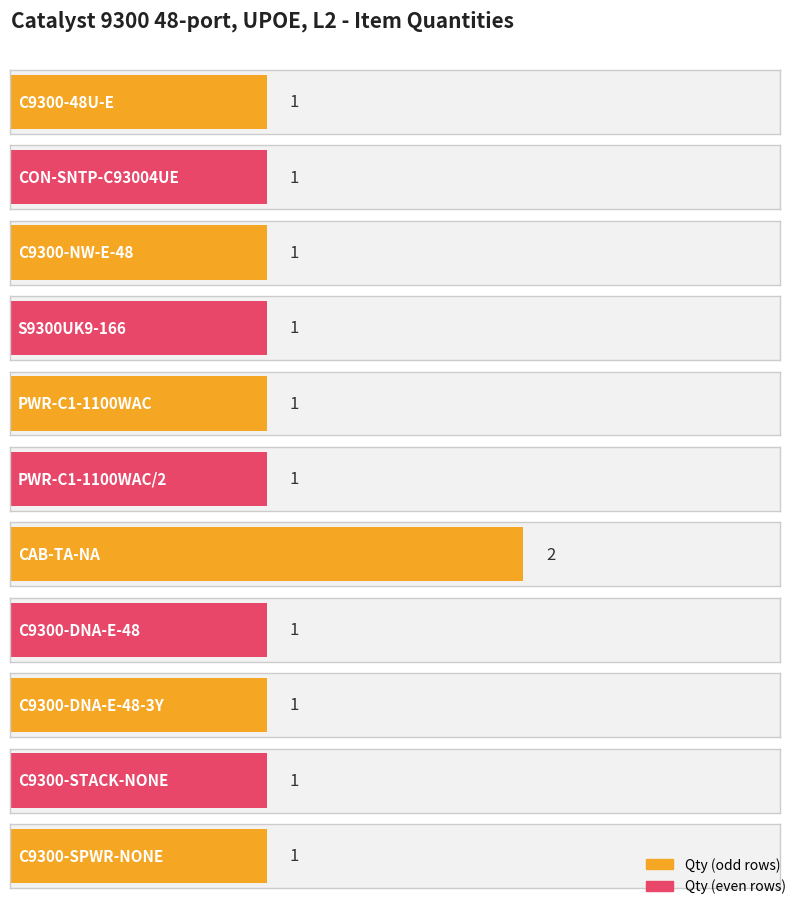

Rank the categories by value from lowest to highest.

C9300-48U-E, CON-SNTP-C93004UE, C9300-NW-E-48, S9300UK9-166, PWR-C1-1100WAC, PWR-C1-1100WAC/2, C9300-DNA-E-48, C9300-DNA-E-48-3Y, C9300-STACK-NONE, C9300-SPWR-NONE, CAB-TA-NA